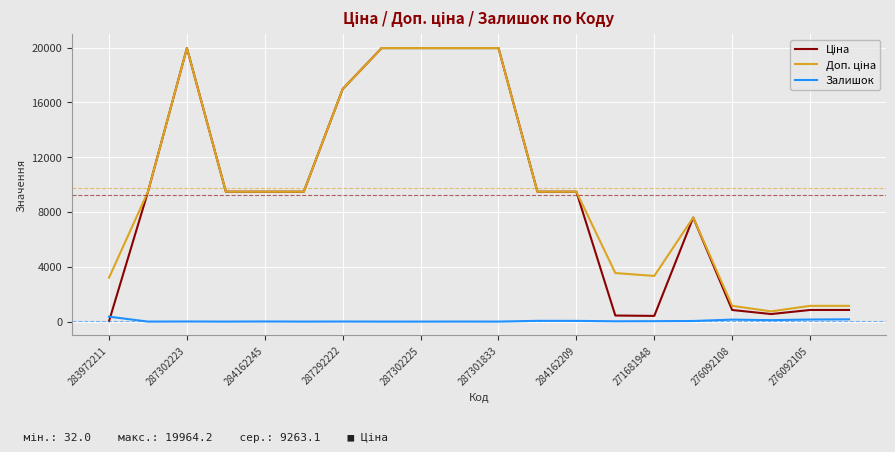

What is the maximum value shown in the chart?

19964.2